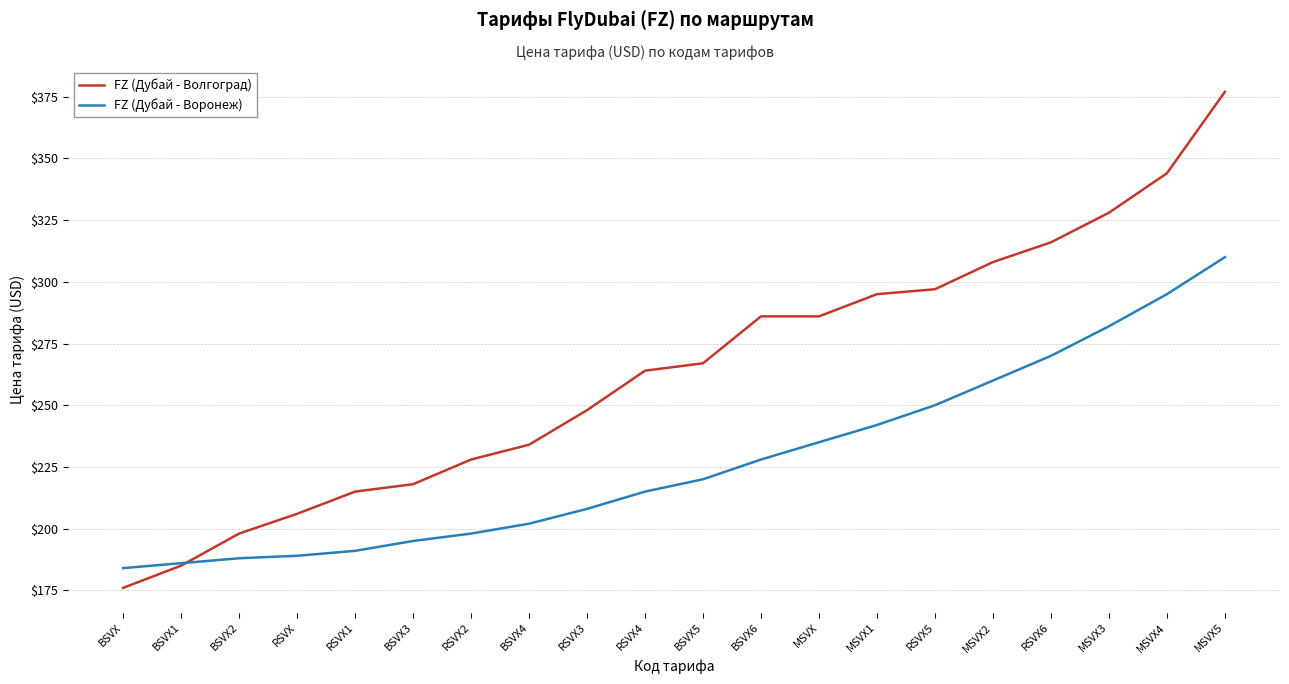

At BSVX, list the series in order from largest to smallest.

FZ (Дубай - Воронеж), FZ (Дубай - Волгоград)